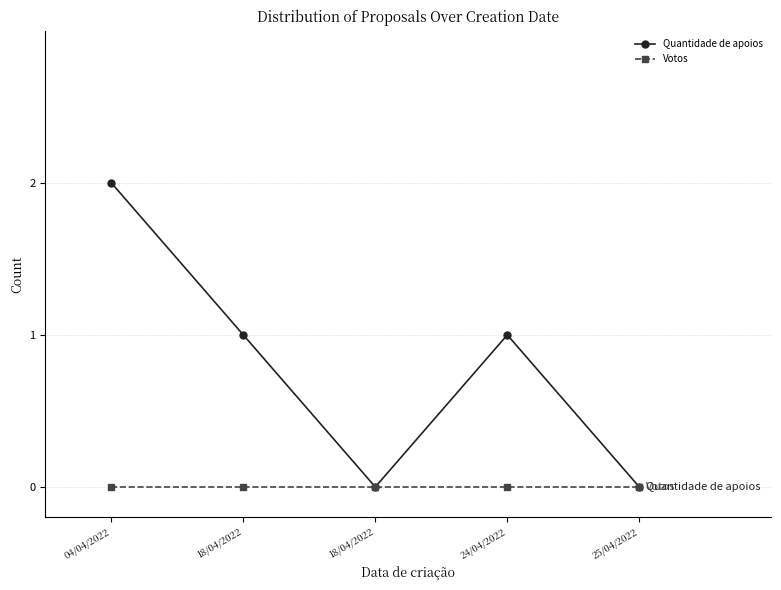

True or false: Votos and Quantidade de apoios intersect in this chart.

False